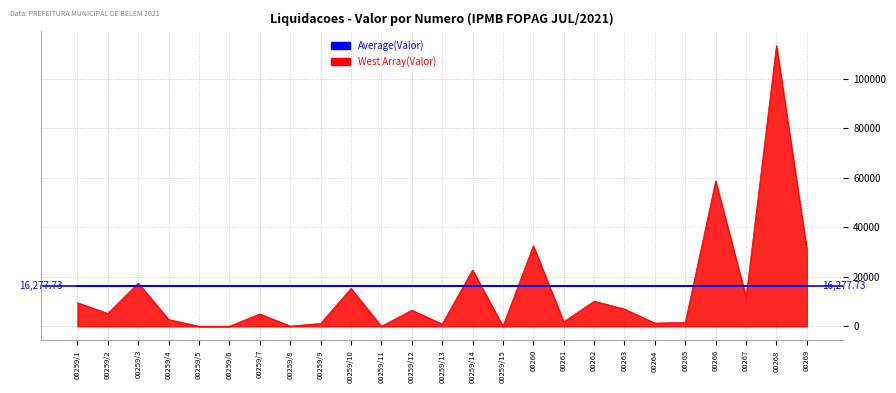

Which category has the highest value across all series?

00268